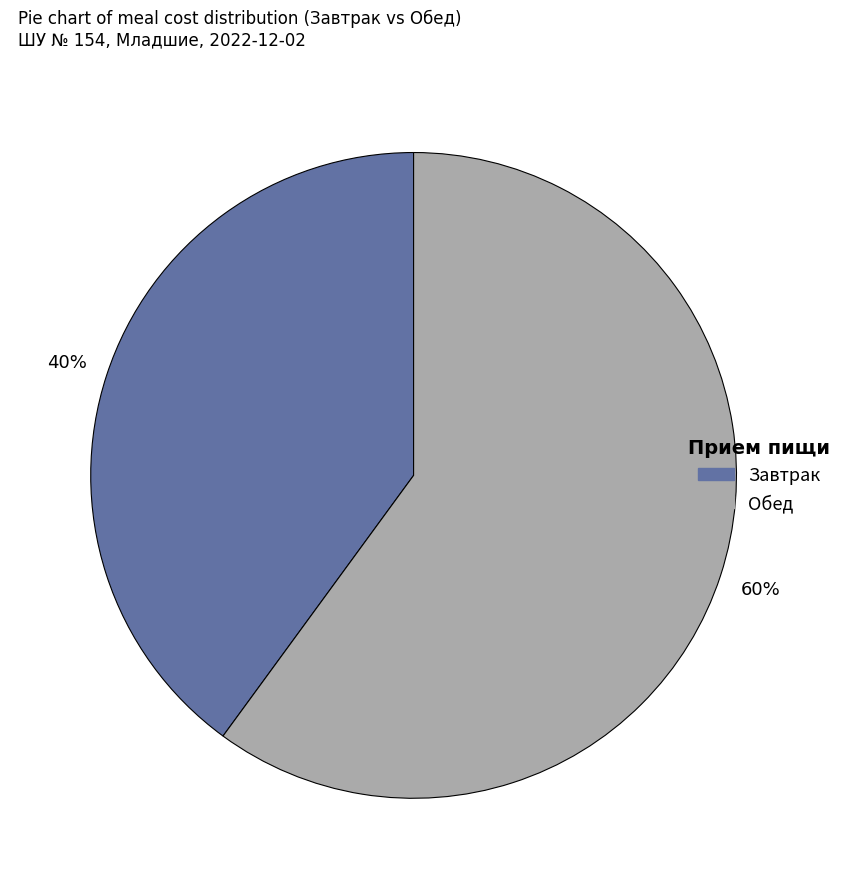

To the nearest percent, what is the difference between the largest and smallest slice percentages?

20%